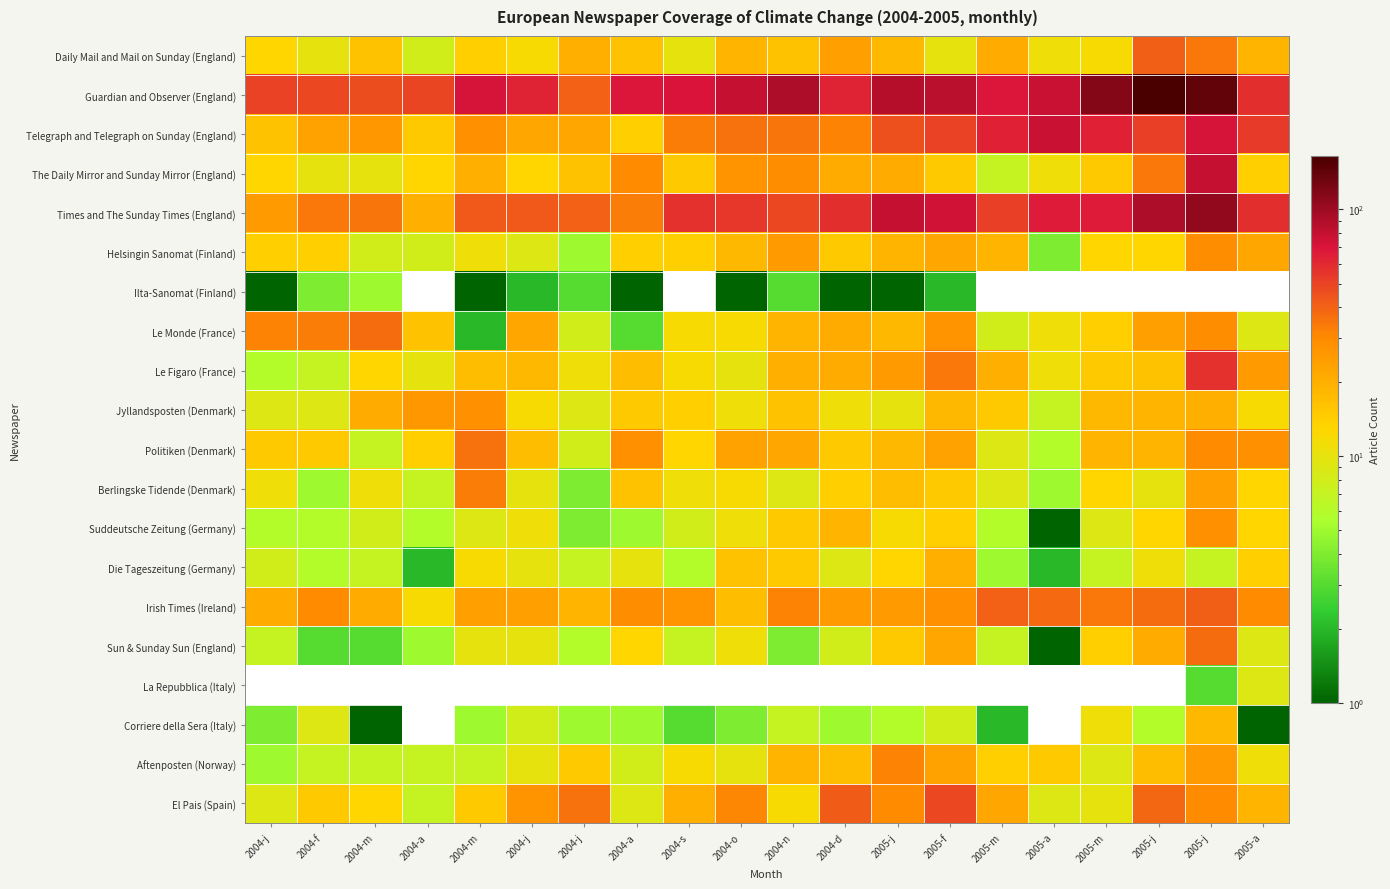

The Aftenposten (Norway) series shows 10.0 at 2004-j. True or false?

True